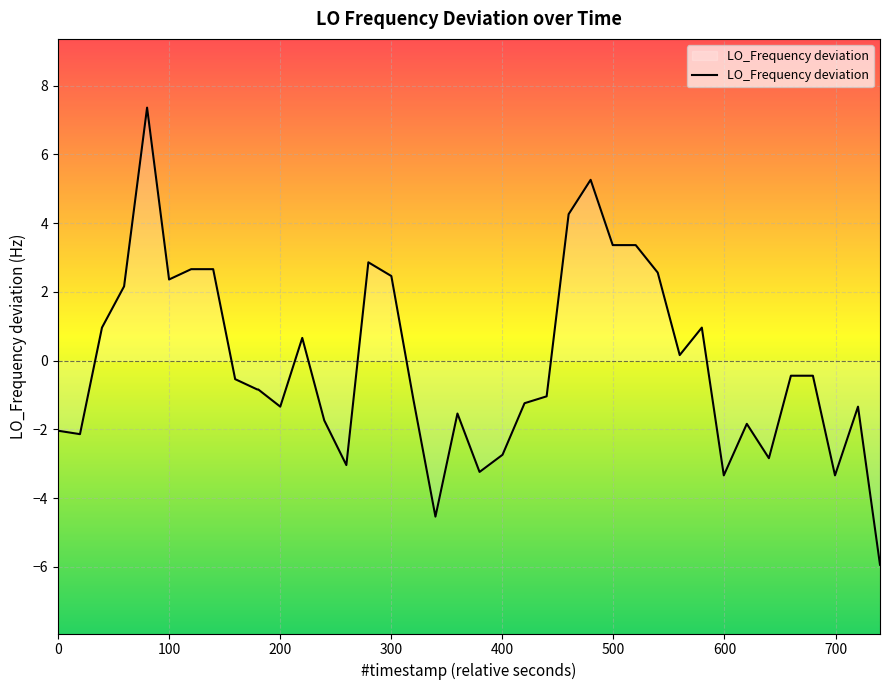

What is the minimum value shown in the chart?

-5.9